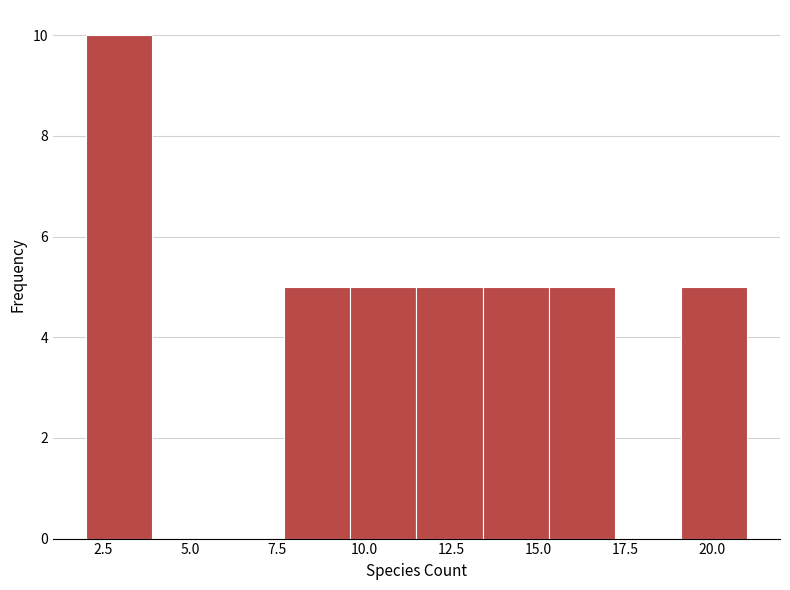

Read against the x-axis, roughly where is the centre of the tallest bar?

3.0